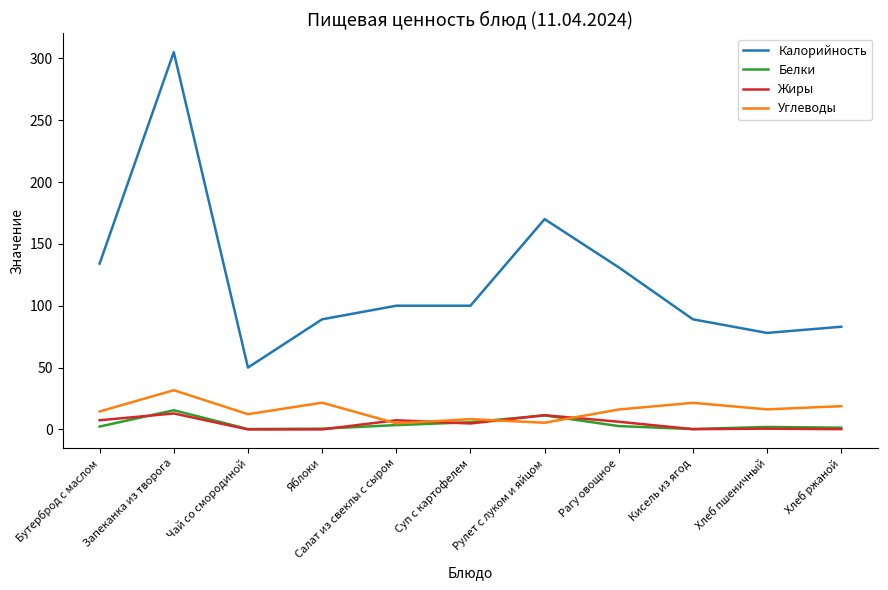

At which category is the sum across all series the highest?

Запеканка из творога